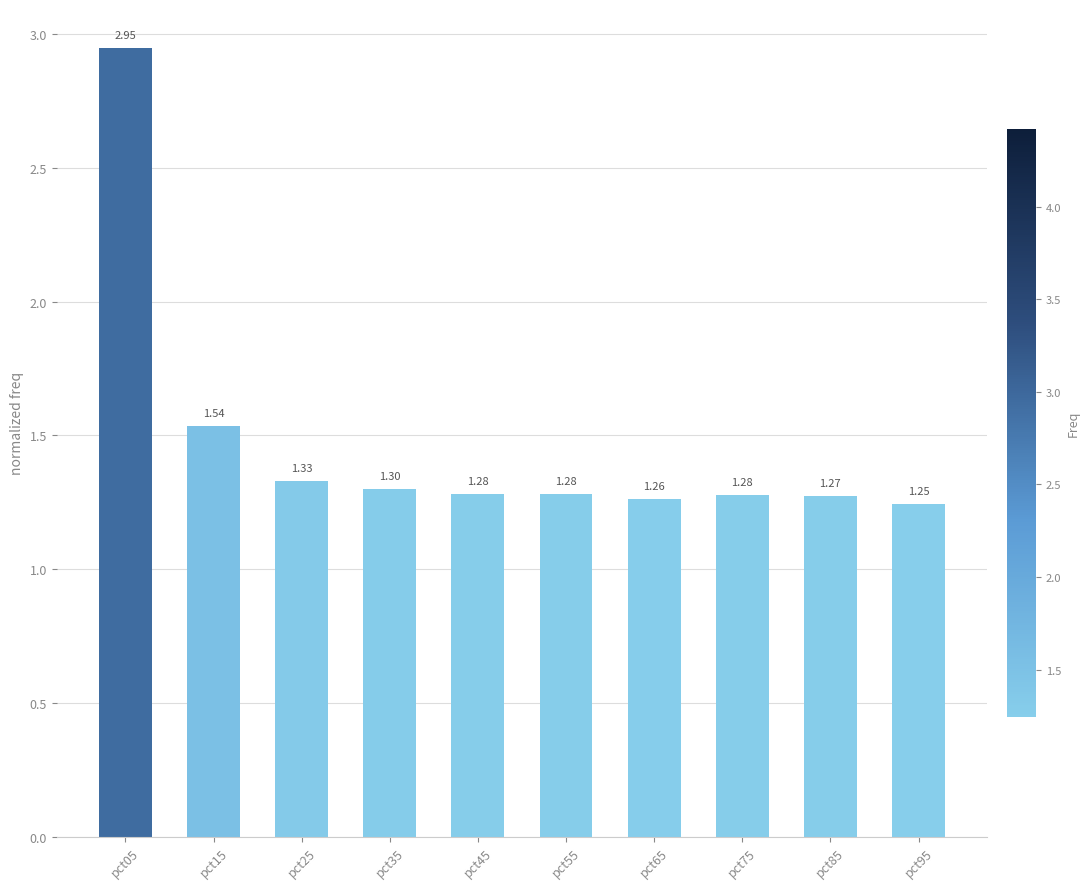

What is the change in value from pct05 to pct15?

-1.4